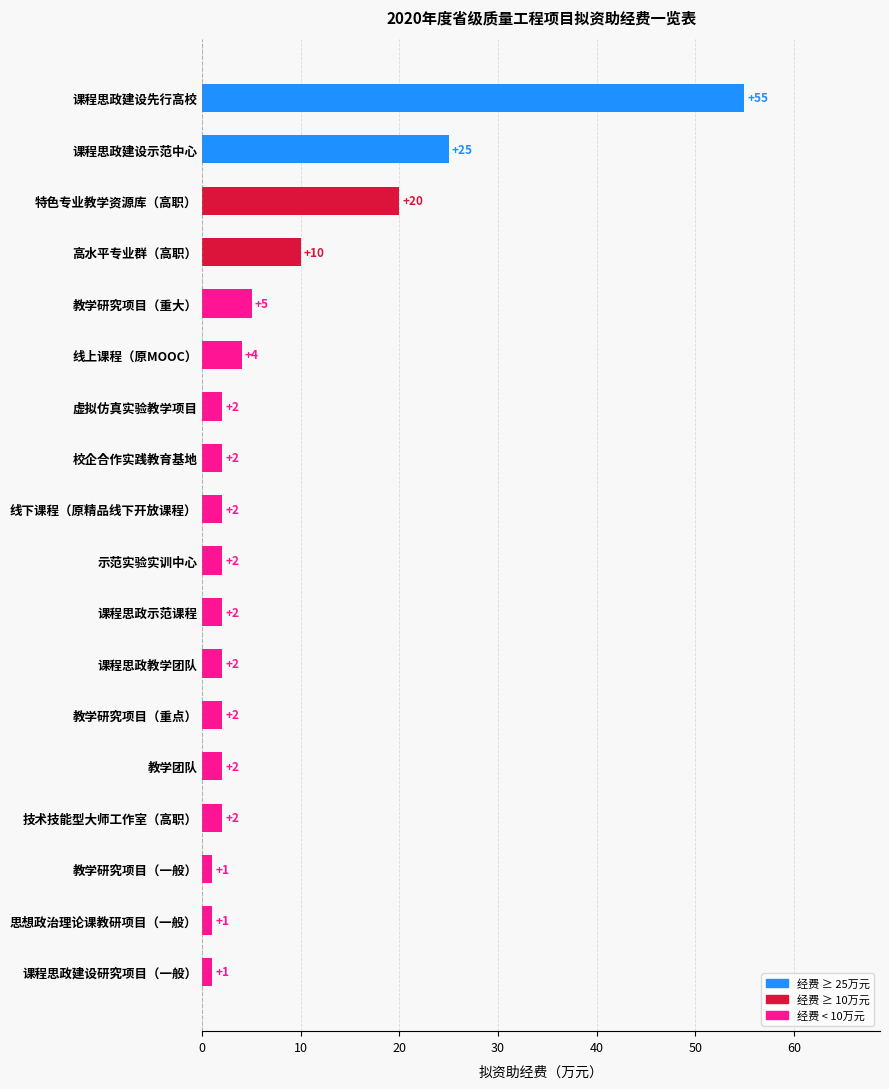

What is the smallest value displayed?

1